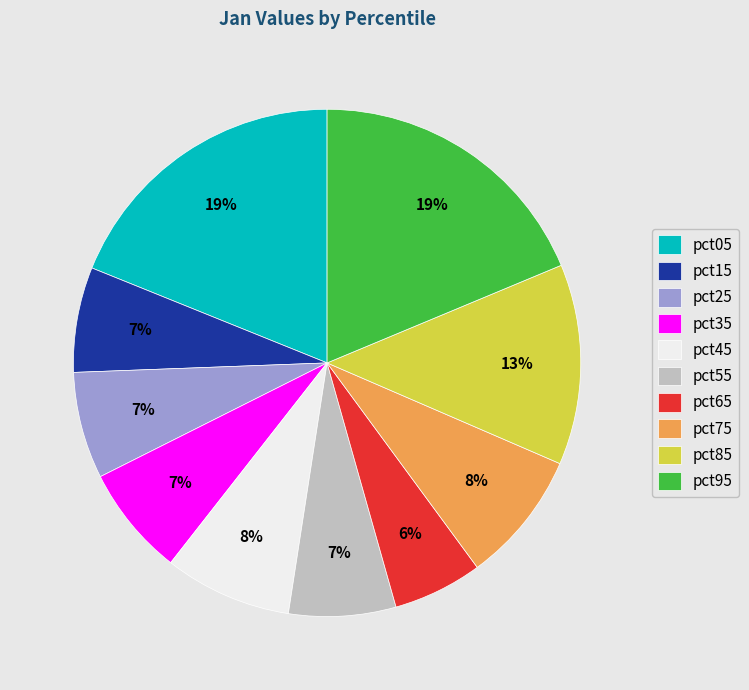

To the nearest percent, what portion does pct05 represent?

19%